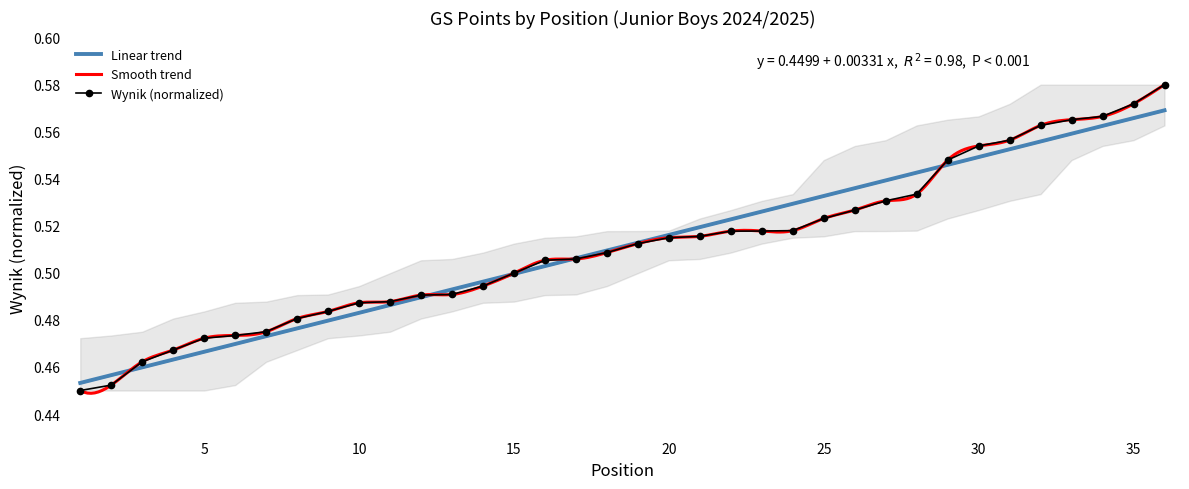

Count the Wynik (normalized) values in the range 0 to 1.

36